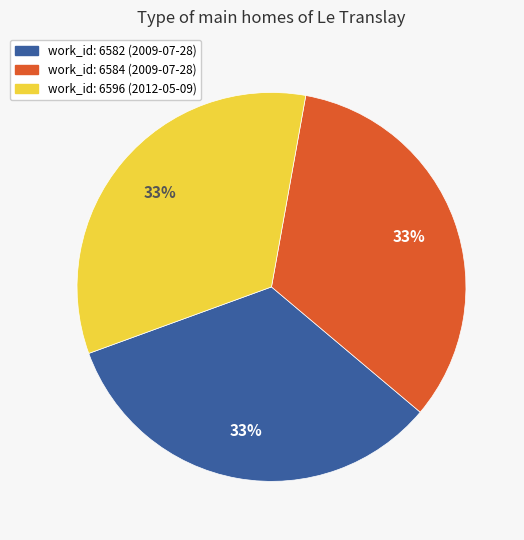

Is it true that work_id: 6596 (2012-05-09) is 26% of the pie?

False